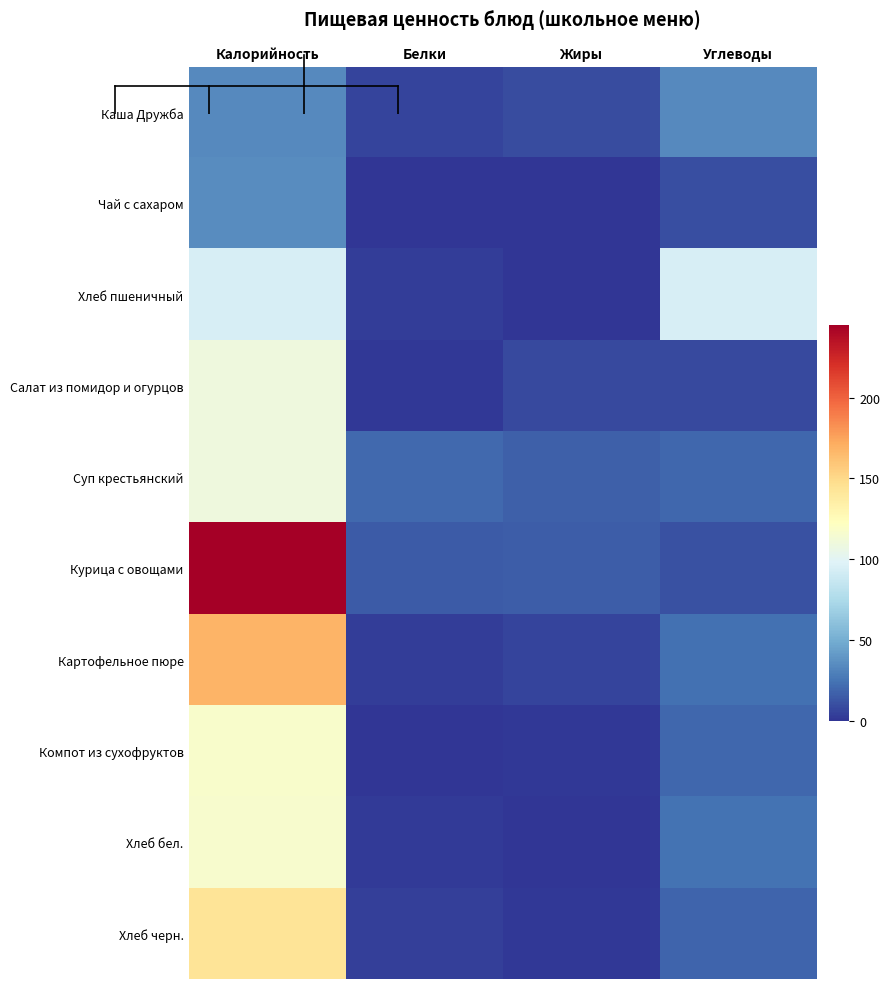

Read the Каша Дружба value at Белки.

6.3